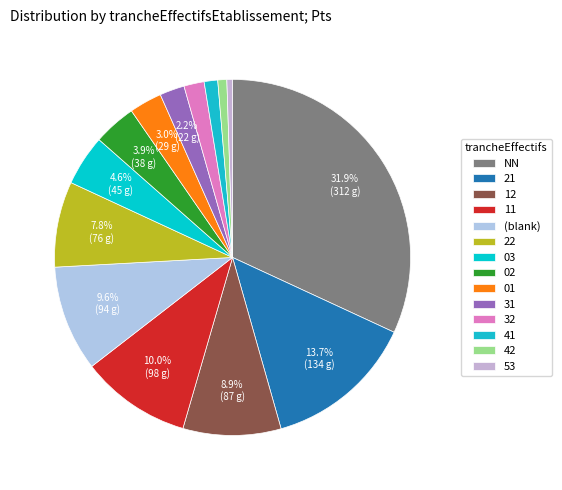

Count the number of slices in the pie.

14